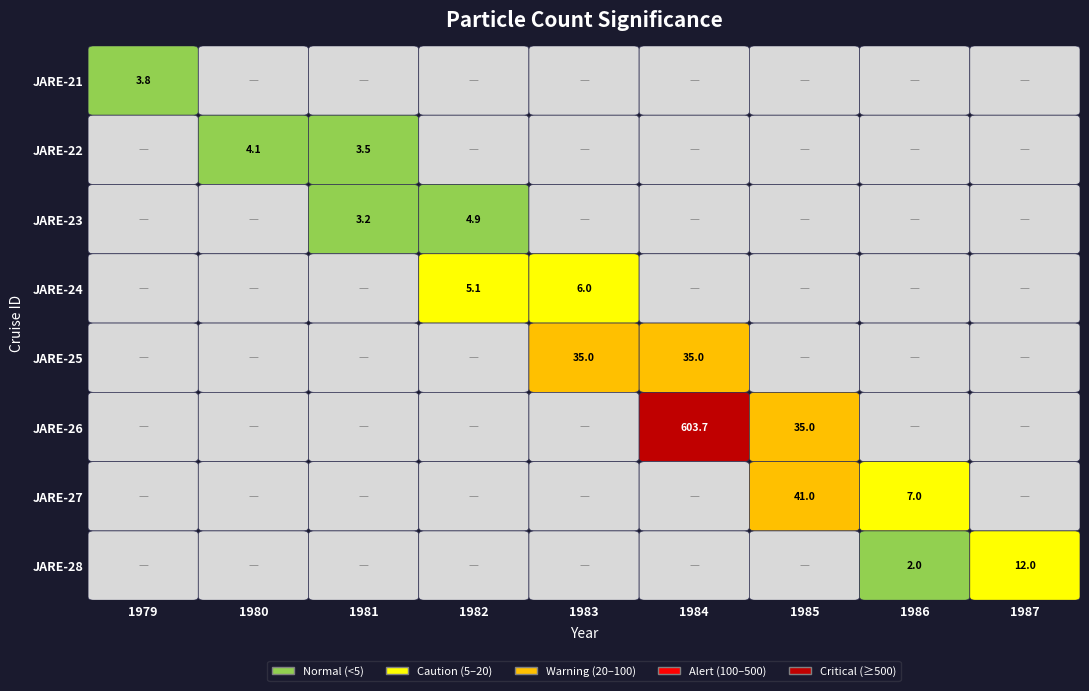

What is the spread (max minus min) of values at 2?

3.5